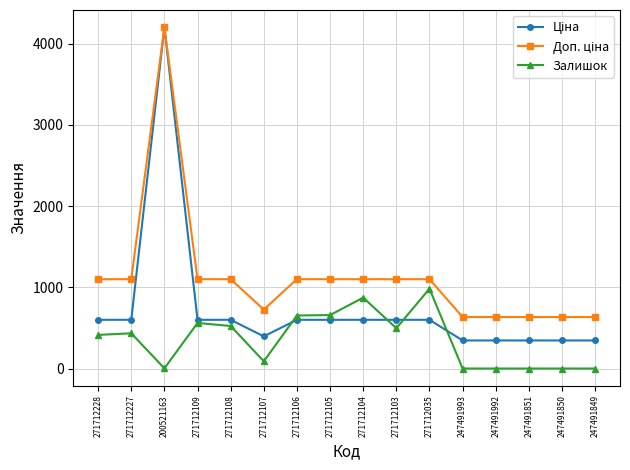

What is the label of the 3rd point from the right?

247491851